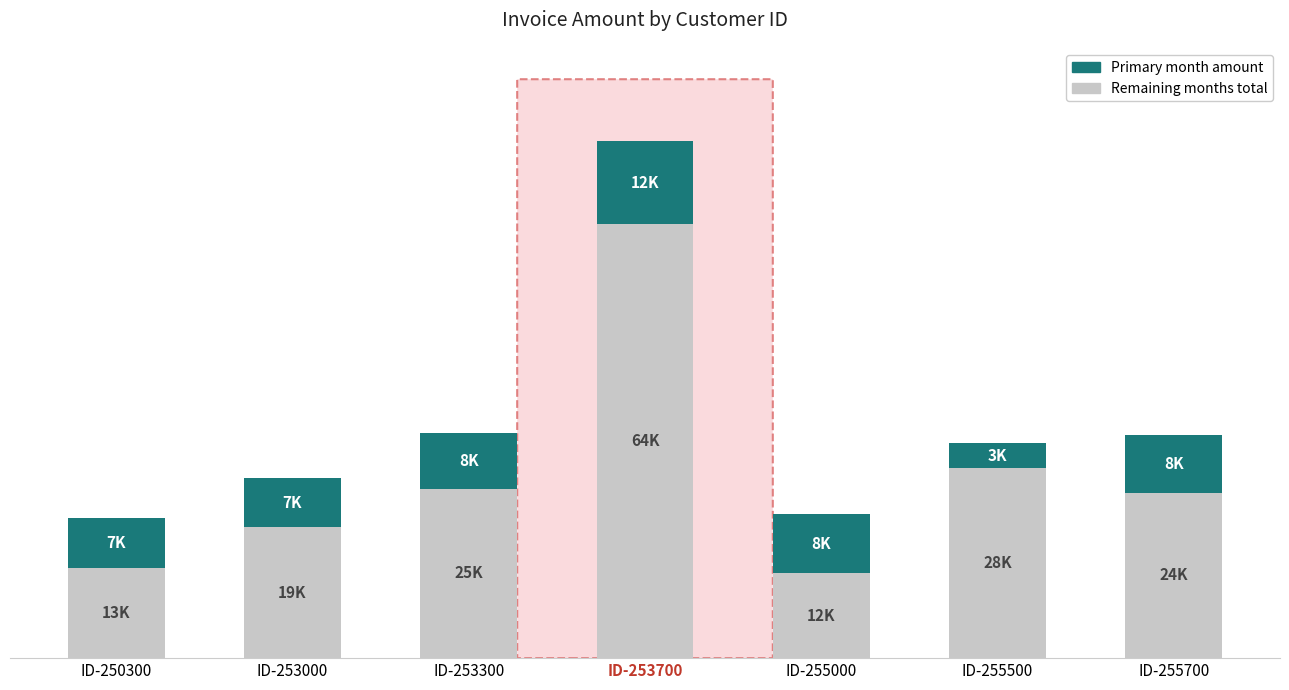

The value of Total (other months) at ID-255500 is 28286. True or false?

True